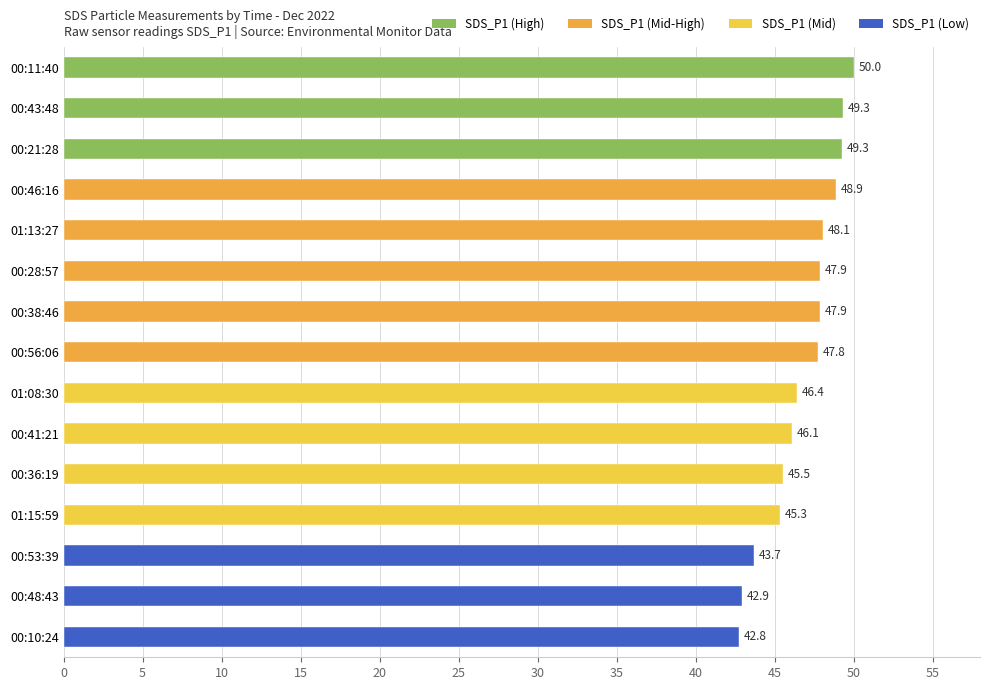

What is the label of the 14th bar from the left?

00:48:43